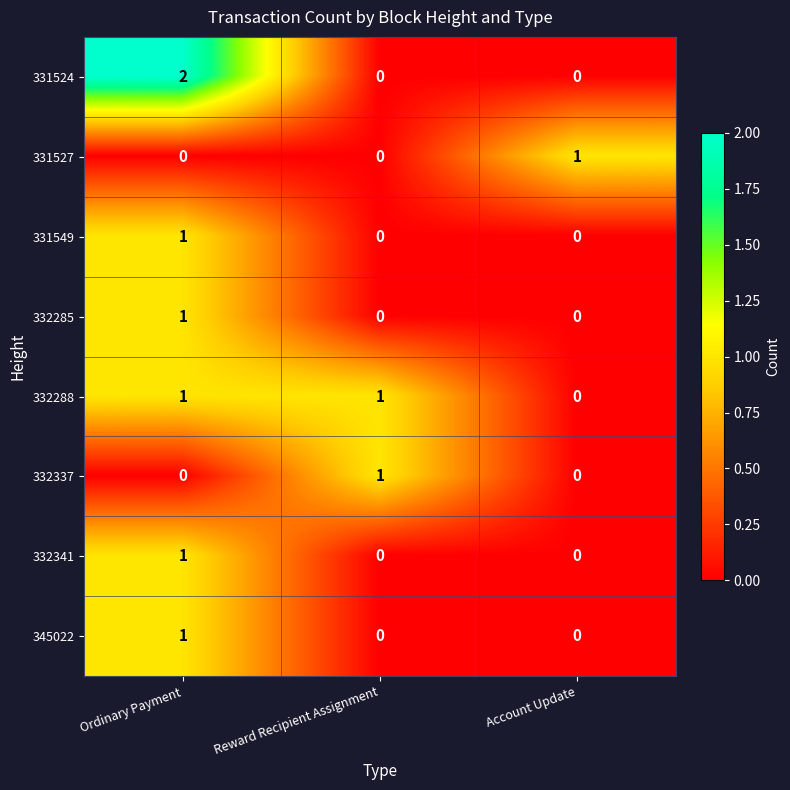

How many categories are shown in the chart?

3